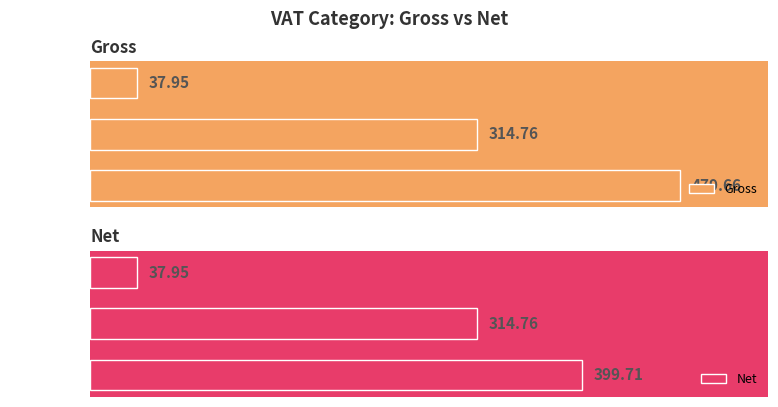

Reading left to right, transcribe all the data shown in this chart.

Gross: 479.7	314.8	38.0
Net: 399.7	314.8	38.0